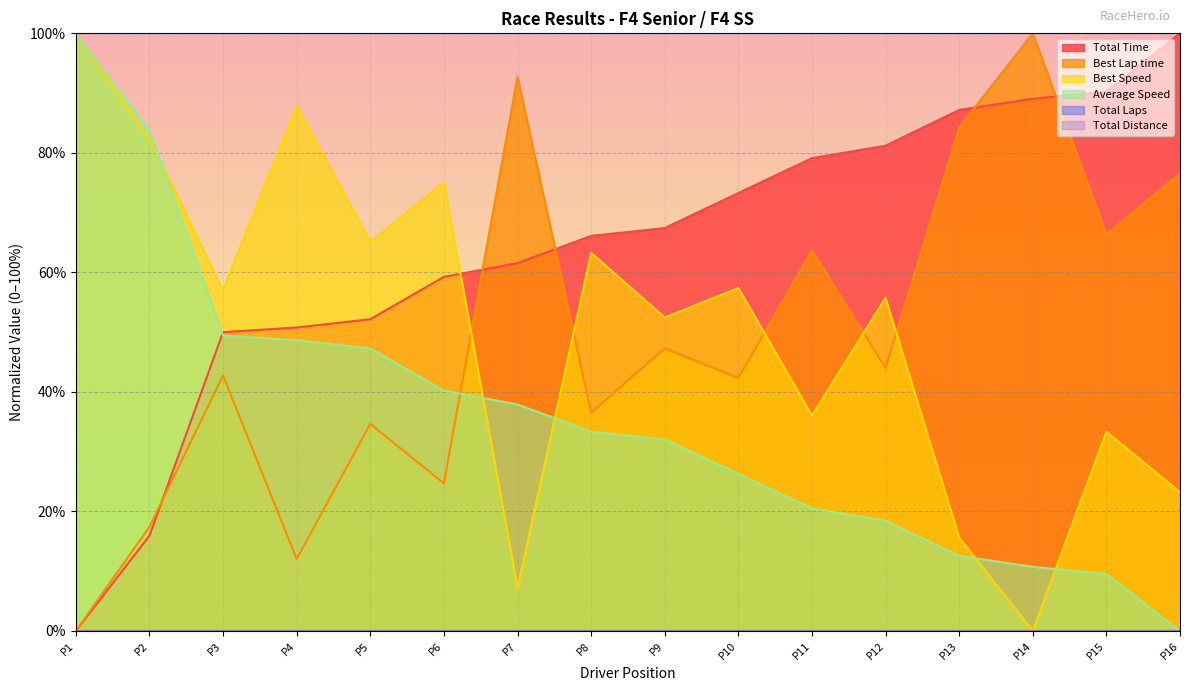

Reading left to right, list all the values displayed in this chart.

Total Time: 0.0	15.9	50.0	50.8	52.2	59.2	61.5	66.1	67.4	73.3	79.1	81.2	87.2	89.0	90.3	100.0
Best Lap time: 0.0	17.4	42.7	12.0	34.6	24.7	92.7	36.5	47.3	42.3	63.7	44.0	84.2	100.0	66.4	76.6
Best Speed: 100.0	82.4	57.0	87.9	65.1	75.1	7.2	63.3	52.5	57.4	36.0	55.8	15.6	0.0	33.3	23.2
Average Speed: 100.0	83.8	49.4	48.7	47.3	40.2	37.9	33.4	32.1	26.3	20.5	18.5	12.6	10.7	9.5	0.0